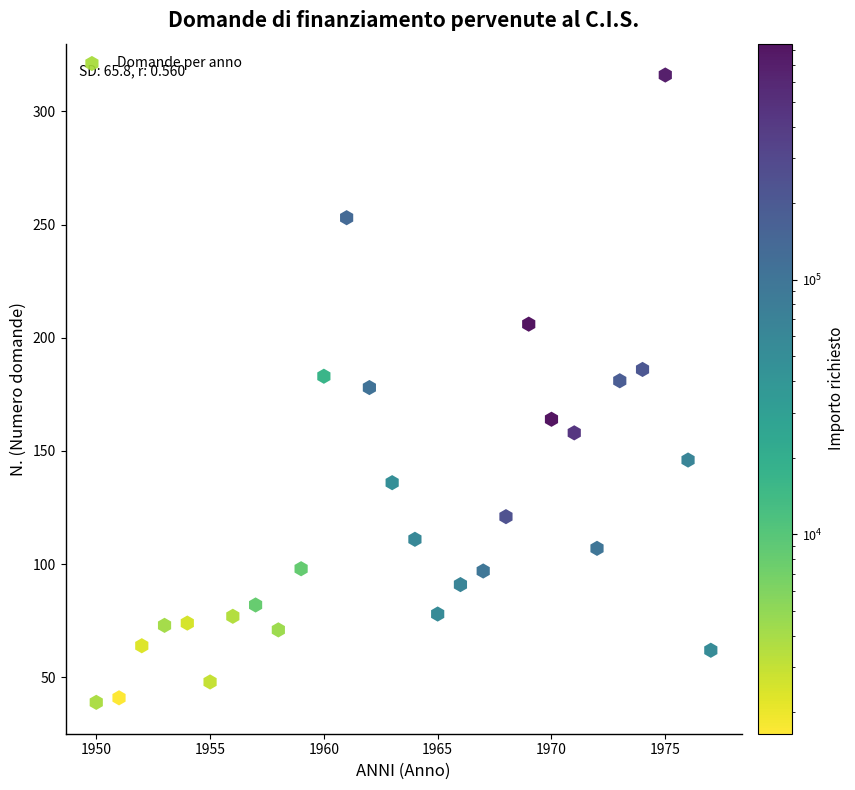

What is the range of Y values (max minus min)?

277